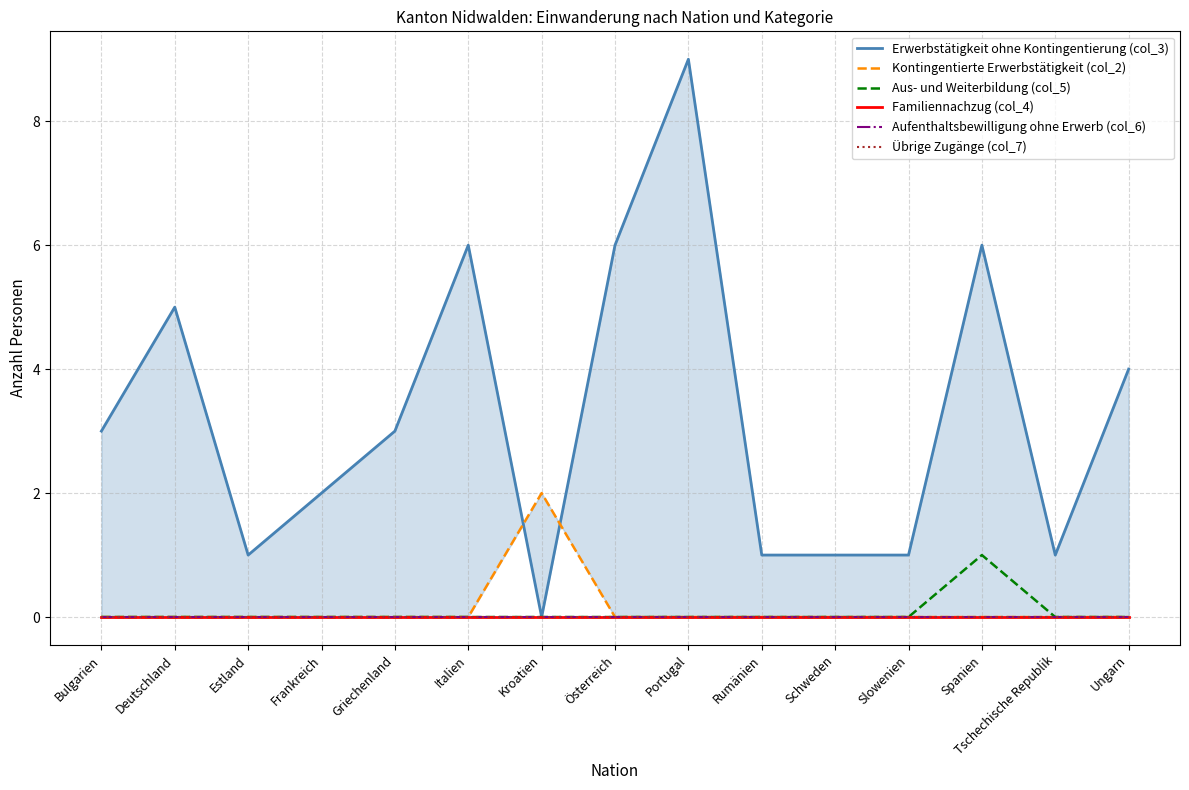

Is it true that Erwerbstätigkeit ohne Kontingentierung (col_3) equals 5 at Deutschland?

True